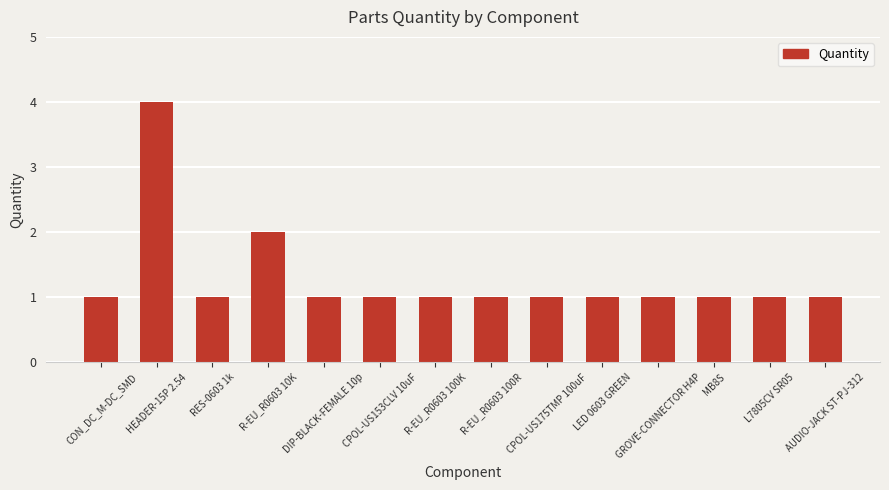

What is the minimum value shown in the chart?

1